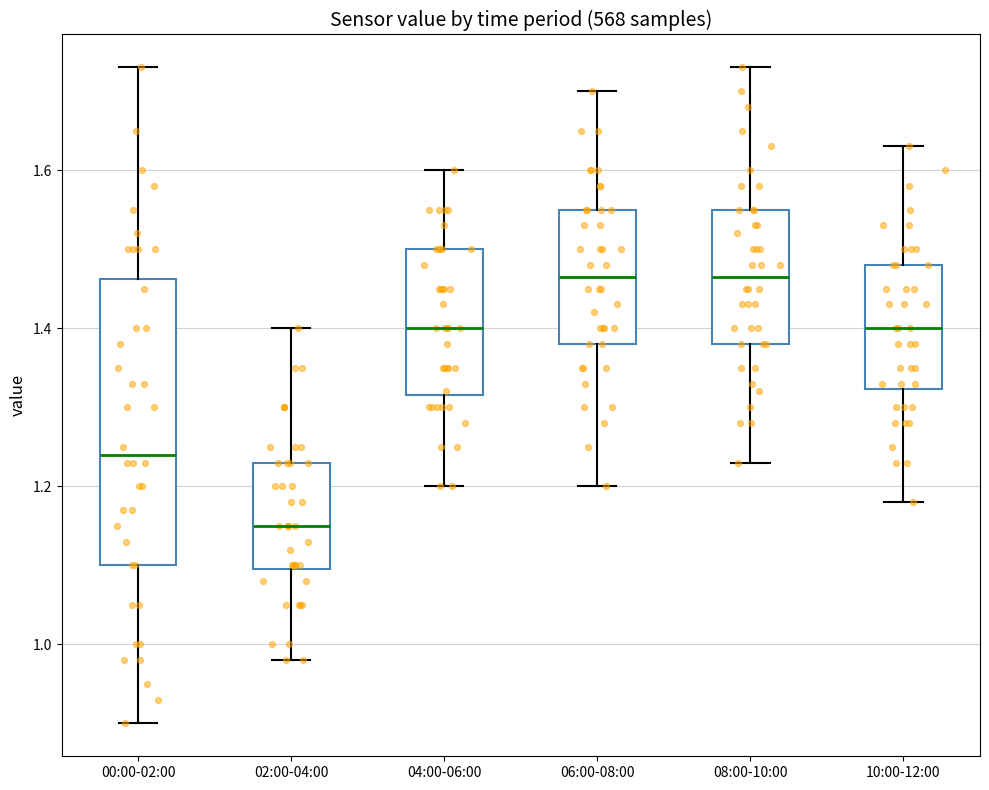

Reading left to right, read every box against the y-axis: the position of its median line, the range the box covers, and the ends of its whiskers. The values are not printed on the chart, so give them approximately, as read against the axis.

00:00-02:00: median 1.24, box 1.10 to 1.46, whiskers 0.90 to 1.74
02:00-04:00: median 1.16, box 1.10 to 1.24, whiskers 0.98 to 1.40
04:00-06:00: median 1.40, box 1.32 to 1.50, whiskers 1.20 to 1.60
06:00-08:00: median 1.46, box 1.38 to 1.56, whiskers 1.20 to 1.70
08:00-10:00: median 1.46, box 1.38 to 1.56, whiskers 1.24 to 1.74
10:00-12:00: median 1.40, box 1.32 to 1.48, whiskers 1.18 to 1.64